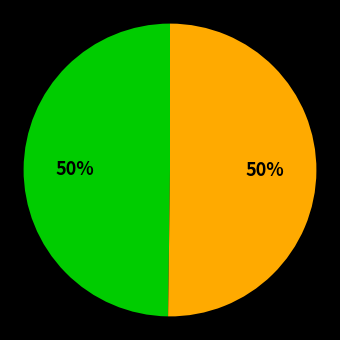

To the nearest percent, what is the average slice percentage?

50%